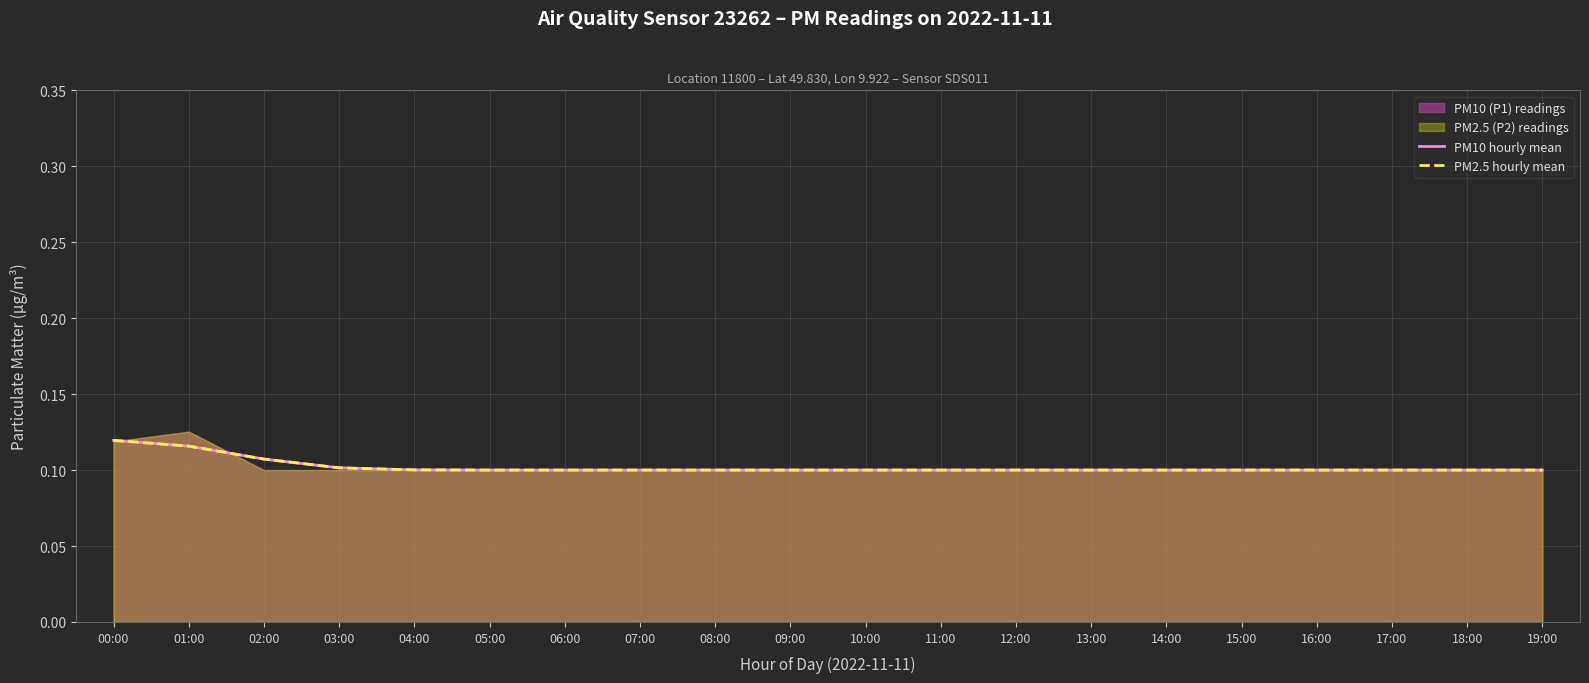

How many PM2.5 hourly mean values are between 0 and 1?

20